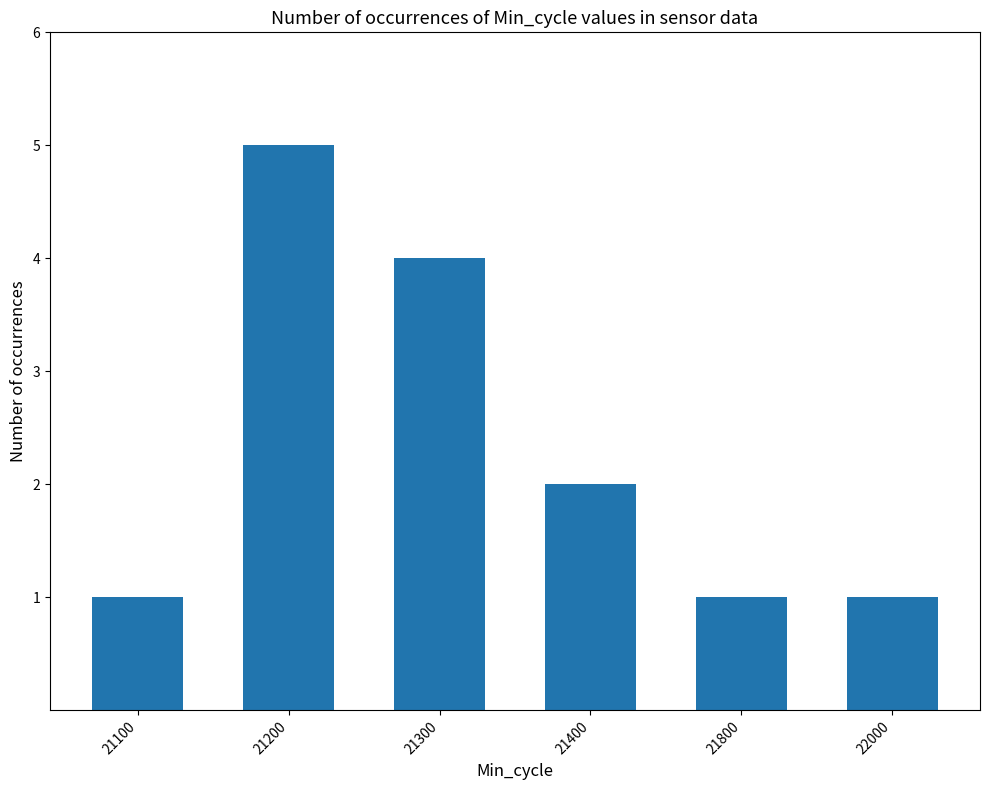

Which category has the highest value across all series?

21200